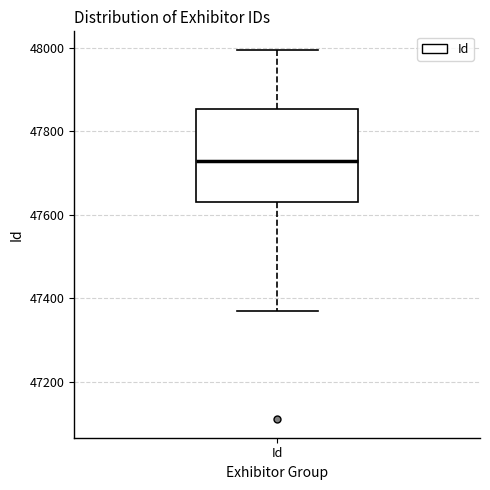

Where does the upper whisker of the box for Id end on the y-axis? The values are not printed on the chart, so give them approximately, as read against the axis.

48000